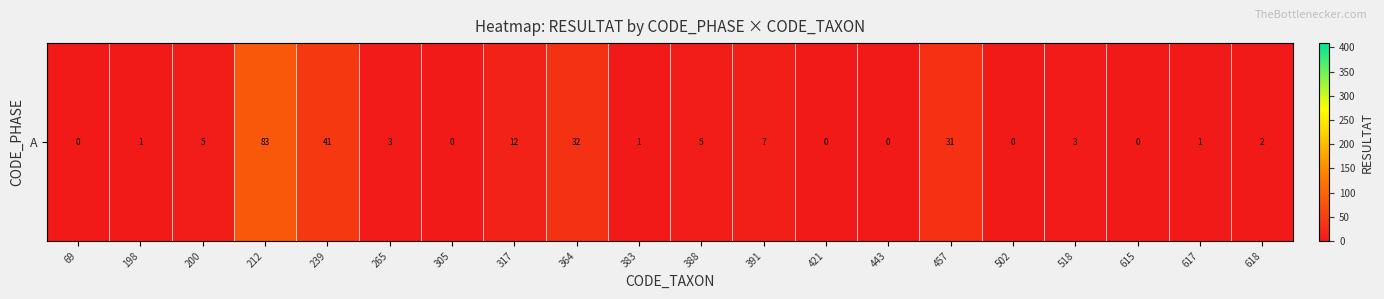

What is the change in value from 364 to 391?

-25